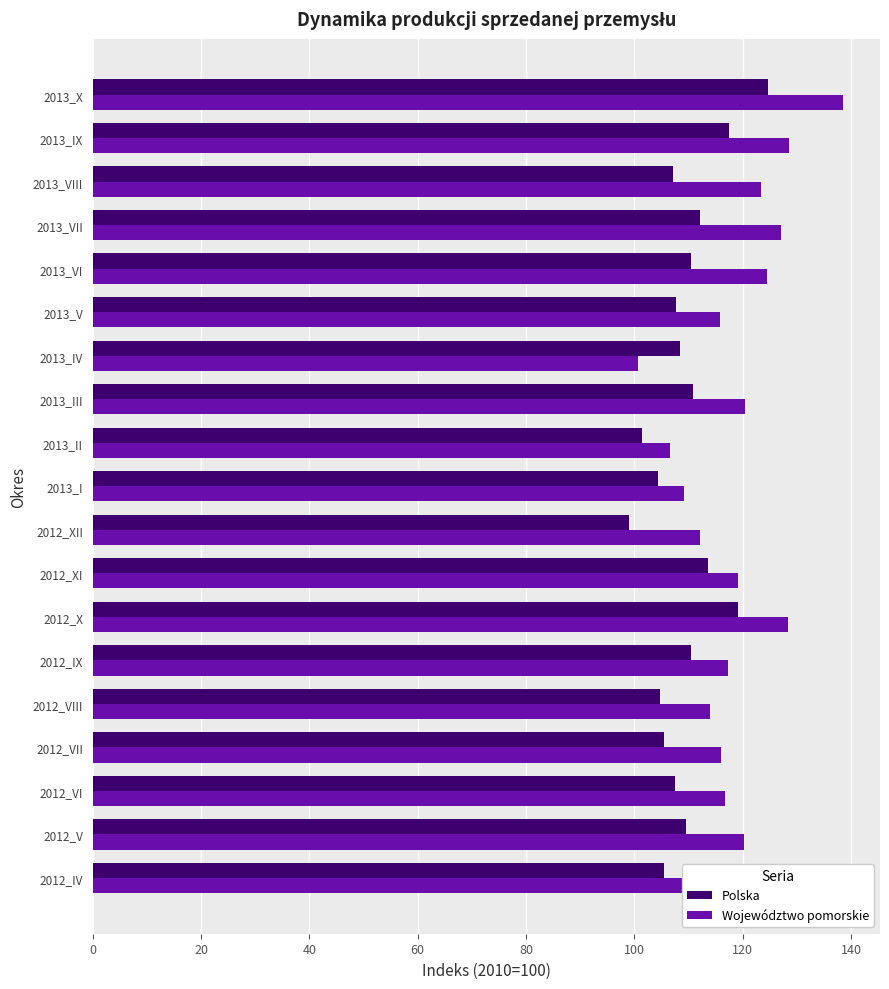

What is the sum of all Polska values?

2079.2